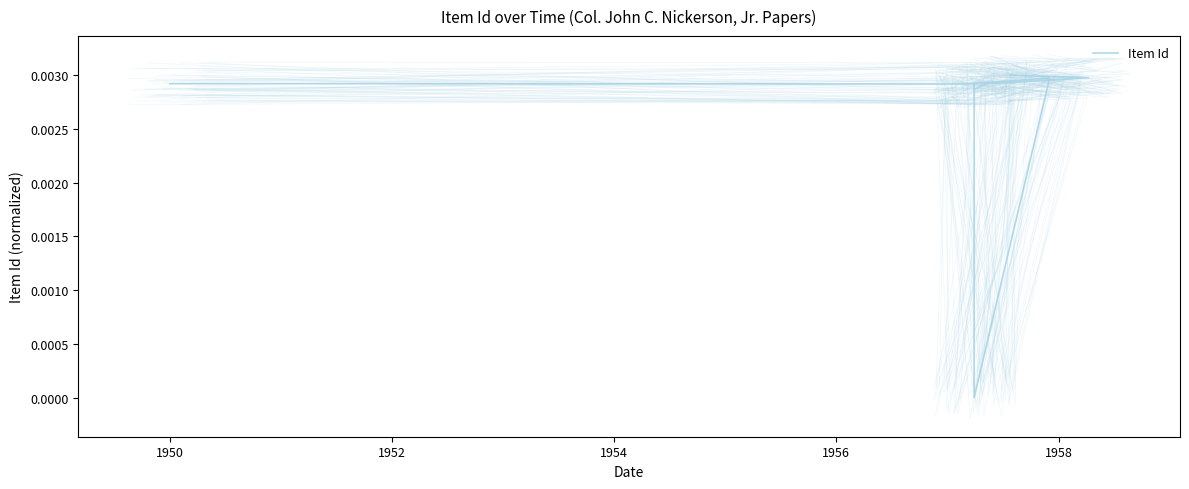

At which category does the data reach its first local valley?

1950